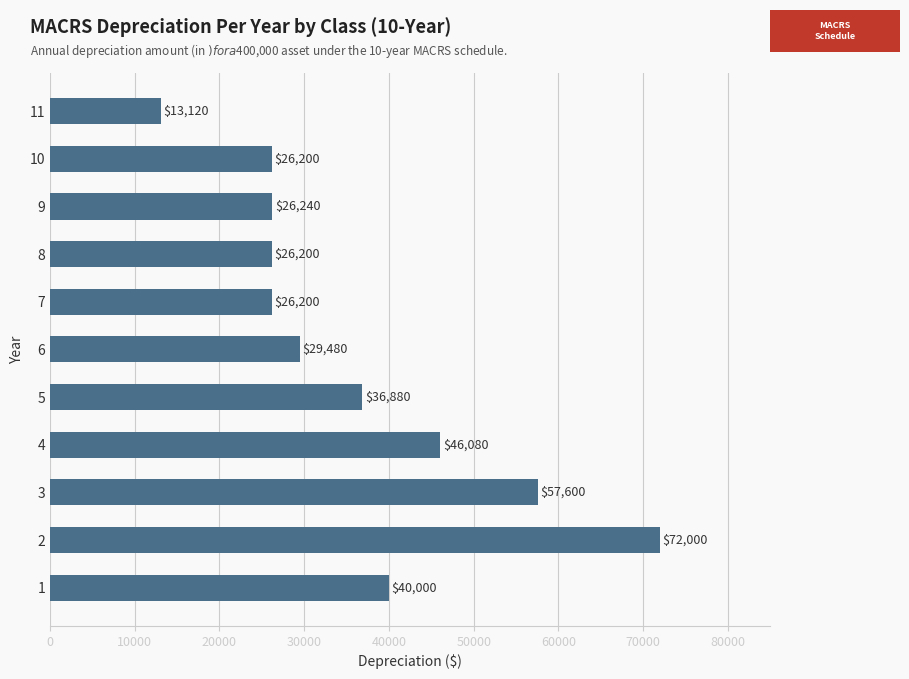

What is the difference between the maximum and second lowest values?

45800